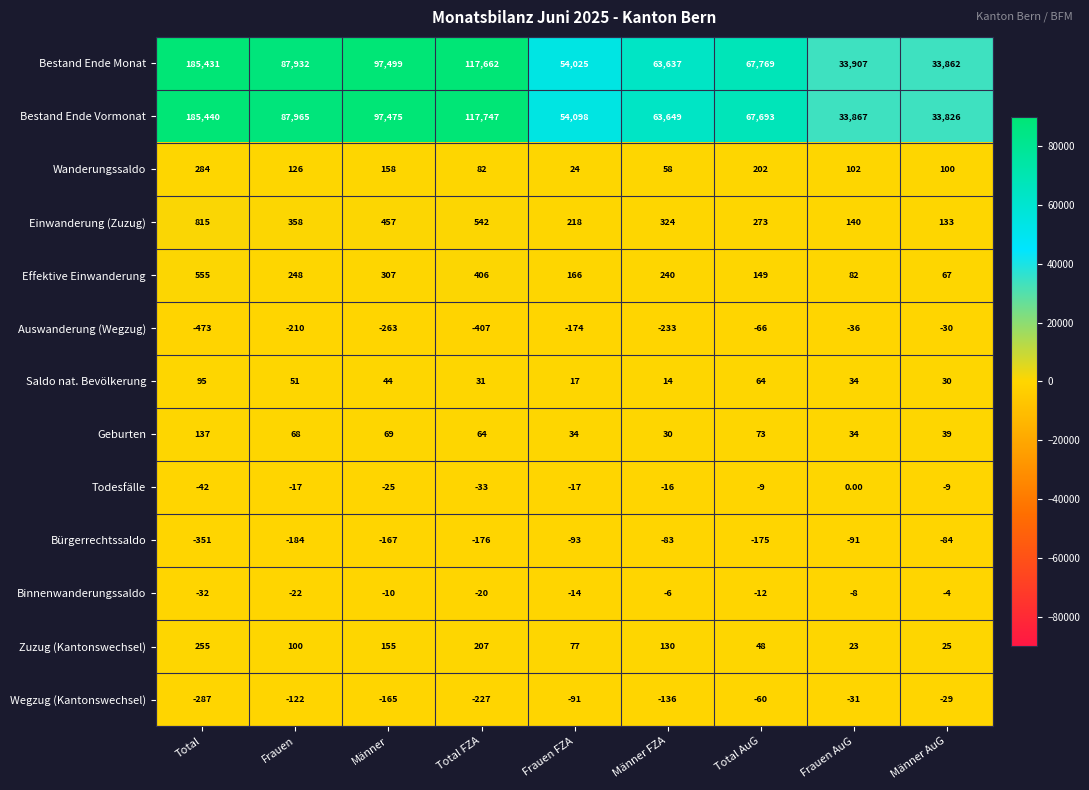

At which label is Bürgerrechtssaldo closest to -217?

Frauen